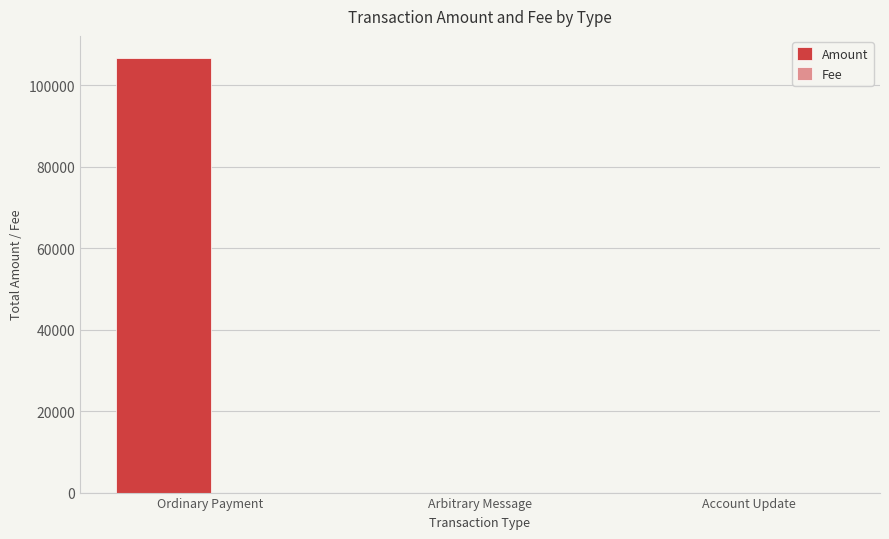

Which series has the largest total across all categories?

Amount